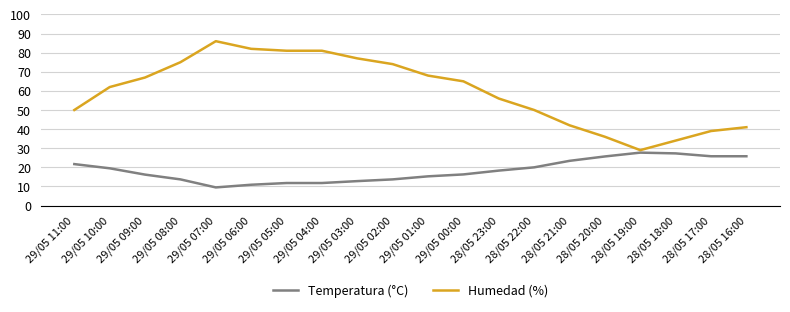

How many lines are shown in the chart?

2